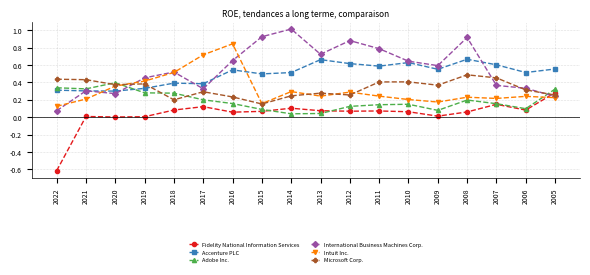

What is the spread (max minus min) of values at 2022?

1.1